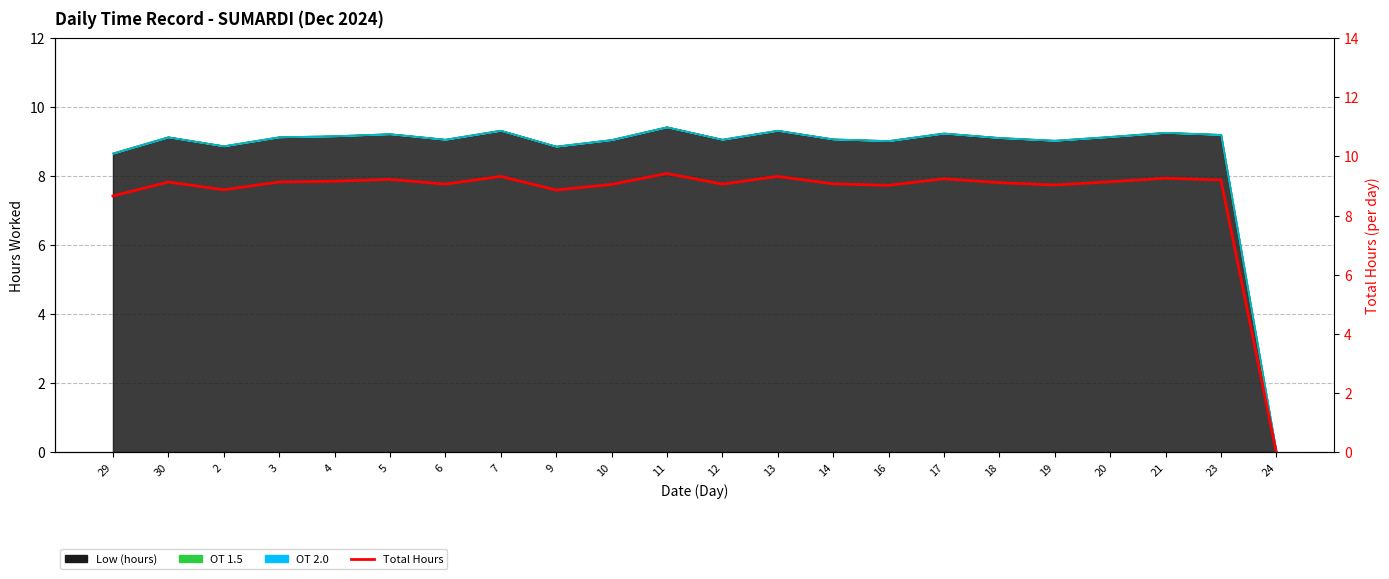

Where does the data first go above 9?

30